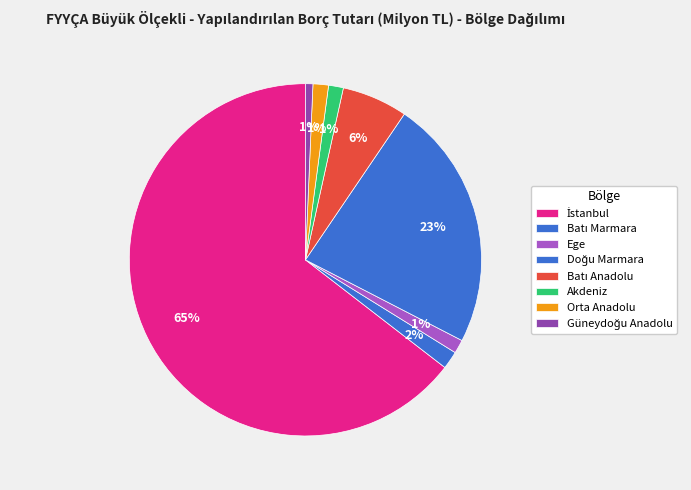

How many segments does this pie chart have?

8